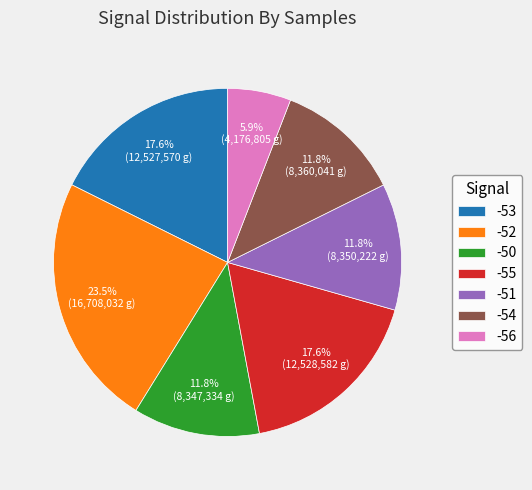

Combined, what portion of the pie is -56 and -55?

23.5%